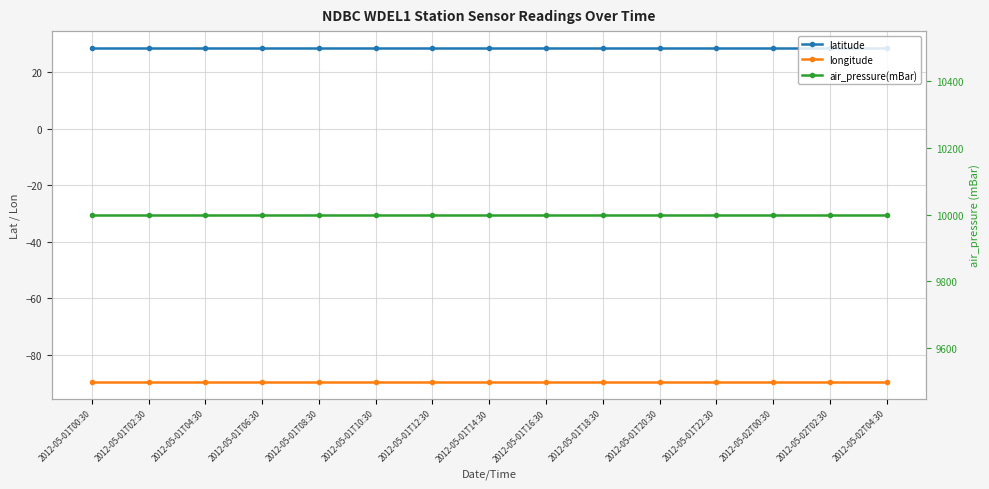

True or false: longitude has more than 0 points higher than both neighbors.

False